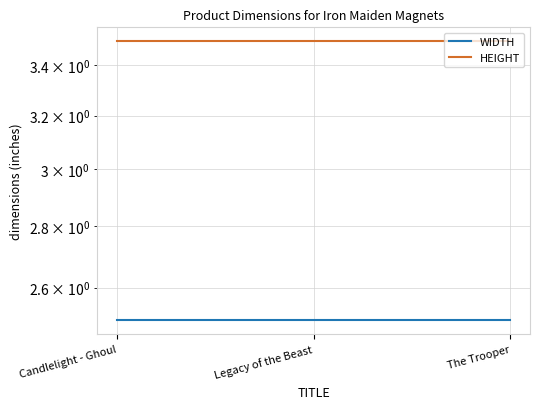

Is the value of WIDTH at The Trooper greater than the value of HEIGHT at Legacy of the Beast?

No